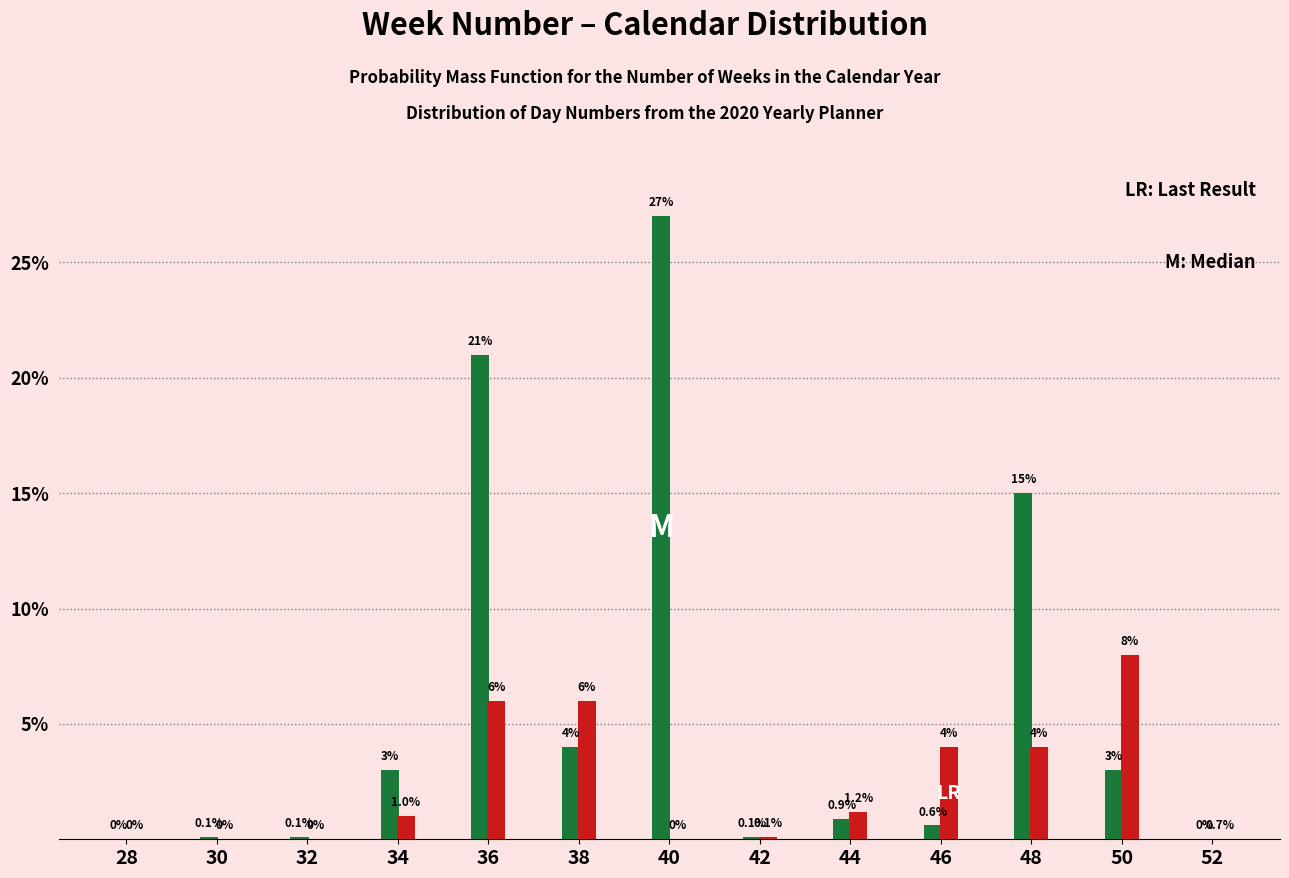

What is the greatest value displayed?

27.0